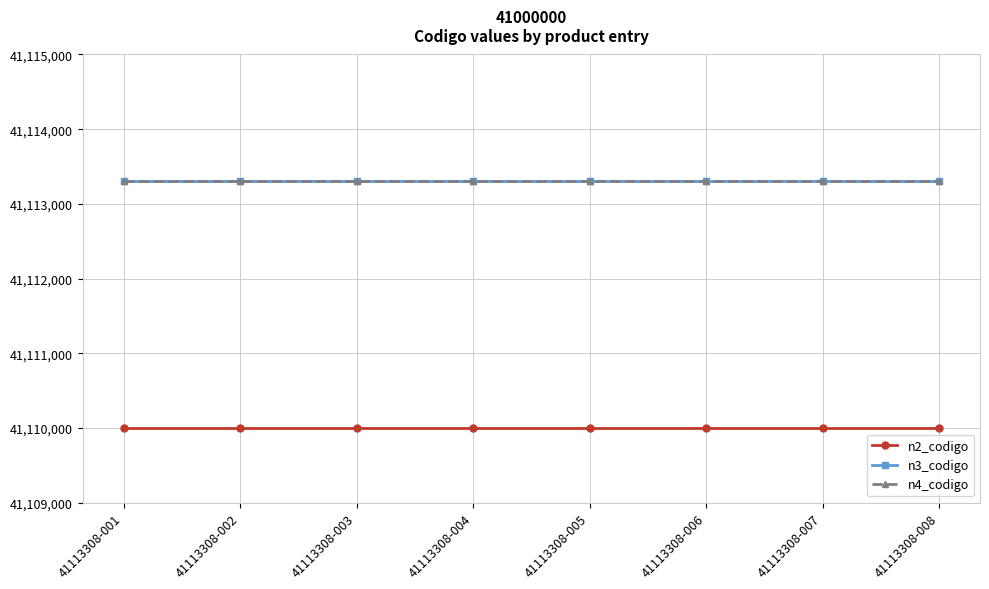

True or false: n4_codigo and n2_codigo cross at least once.

False